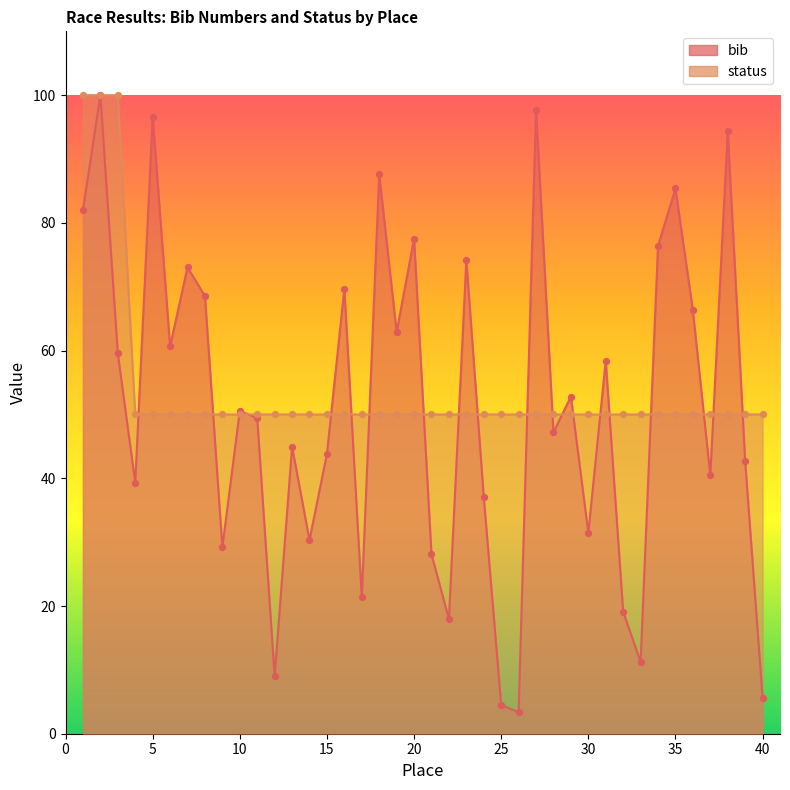

Is the value of bib at 36 greater than the value of status at 24?

Yes